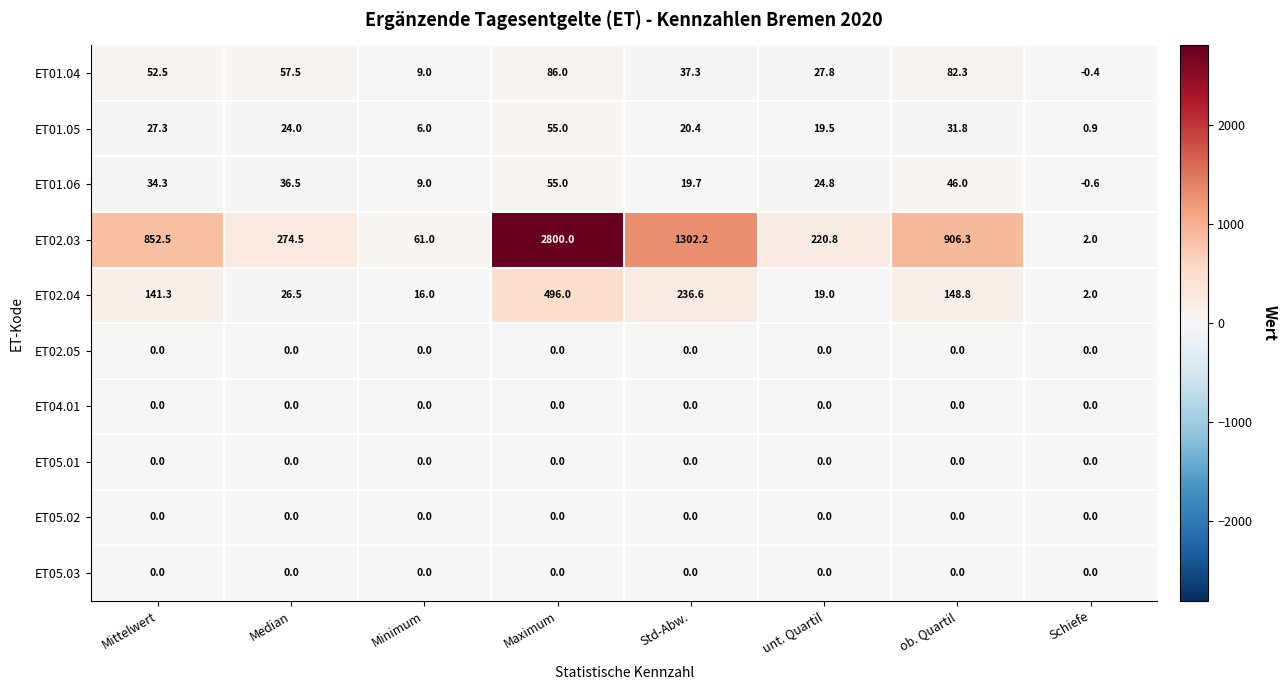

What is the difference between the ET01.05 values at Std-Abw. and Minimum?

14.4